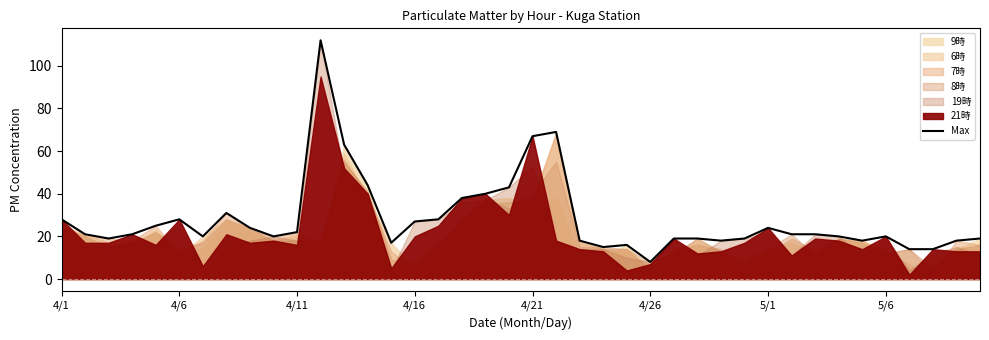

What is the highest value of the Max series?

112